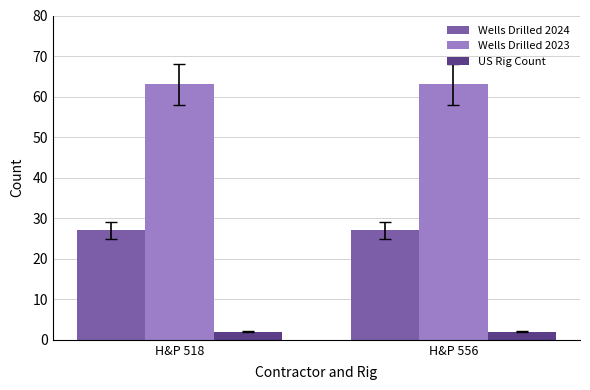

What is the average value of the US Rig Count series?

2